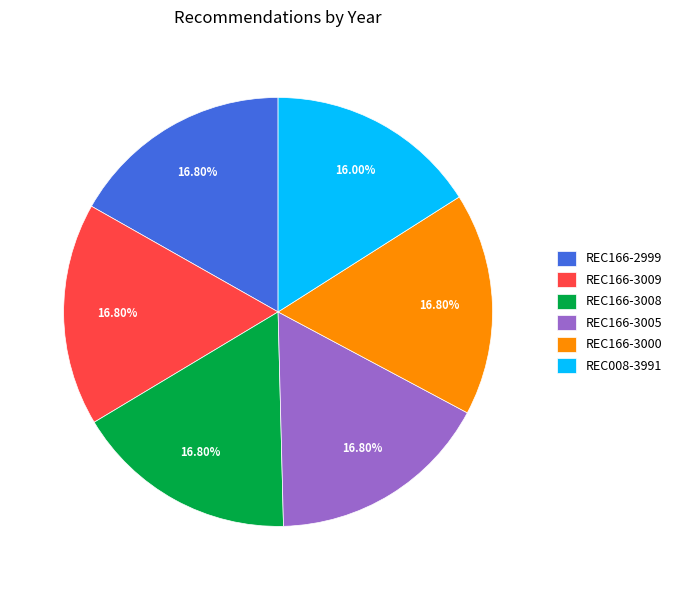

Is the sum of REC166-3008 and REC008-3991 greater than half?

No